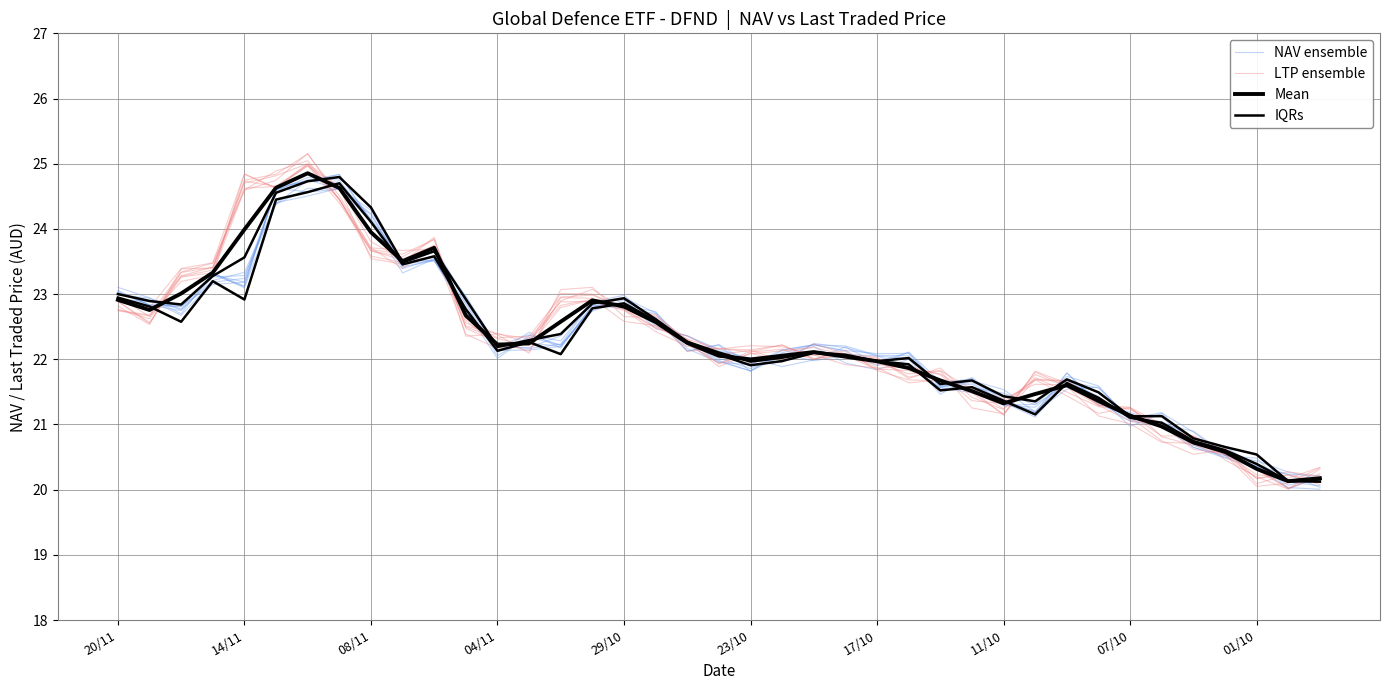

Where do NAV ensemble and IQRs first cross each other?

20/11 and 14/11